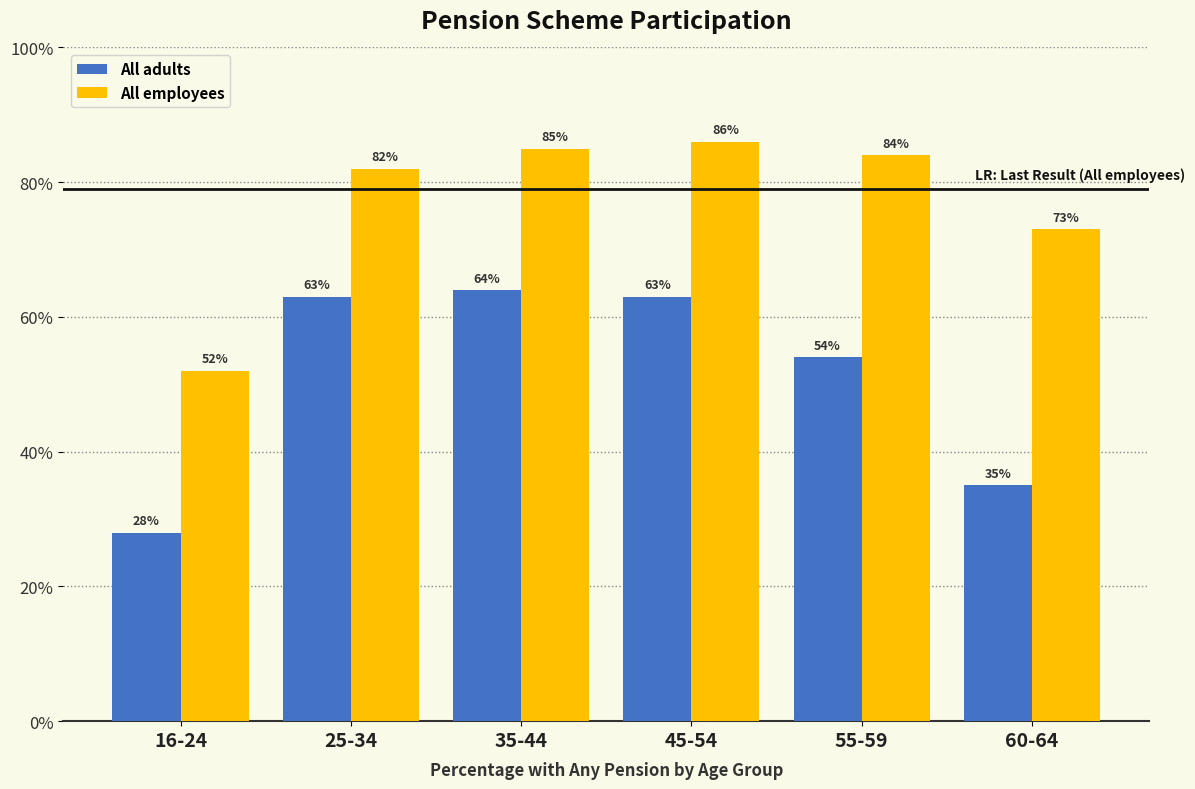

Reading right to left, transcribe all the data shown in this chart.

All adults: 60-64=35	55-59=54	45-54=63	35-44=64	25-34=63	16-24=28
All employees: 60-64=73	55-59=84	45-54=86	35-44=85	25-34=82	16-24=52